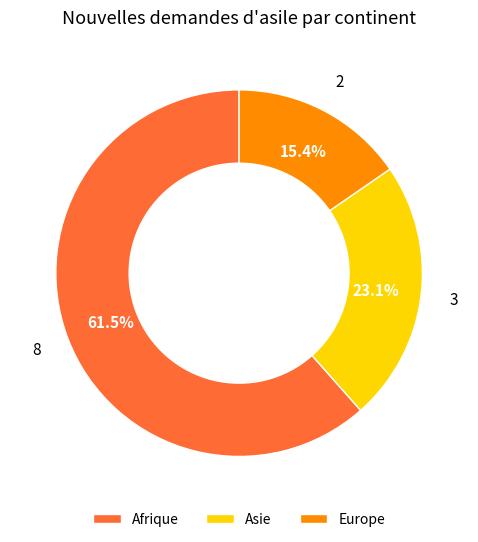

What is the total percentage of Afrique and Asie?

84.6%